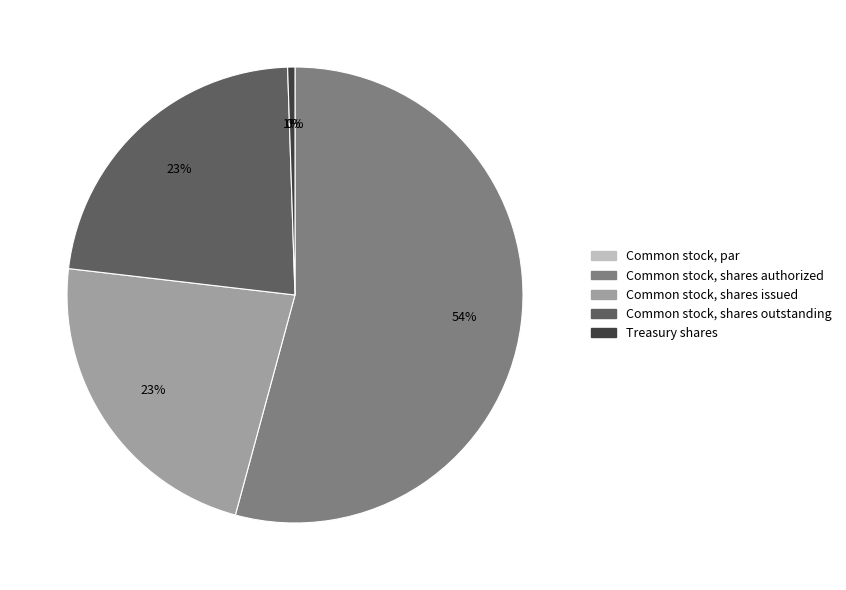

To the nearest percent, what percentage of the pie is Common stock, shares outstanding?

23%